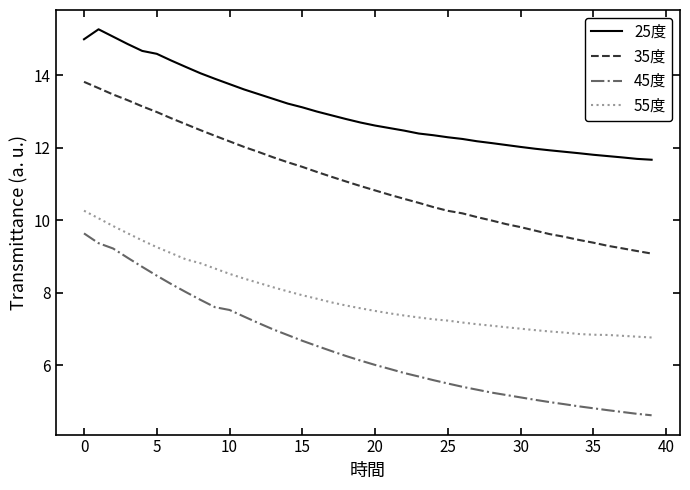

Which series has the largest range (max minus min)?

45度